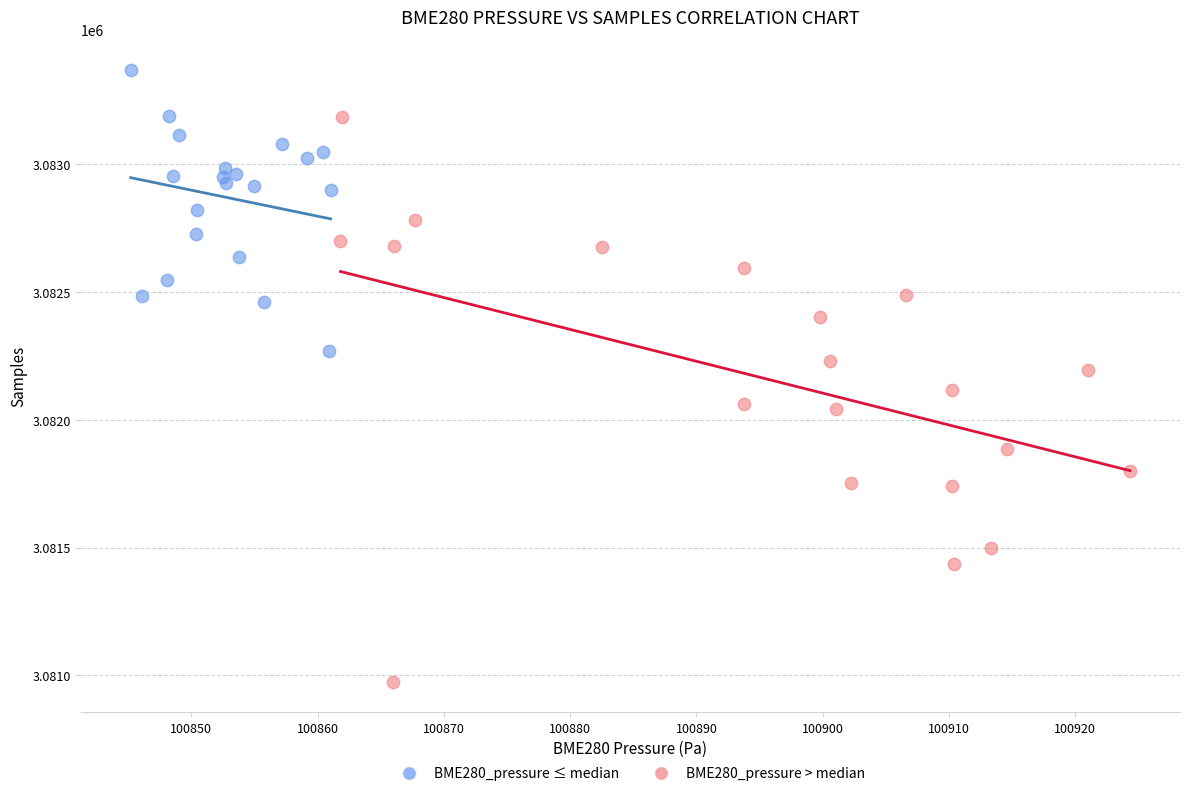

Which series reaches the maximum Y coordinate?

BME280_pressure ≤ median